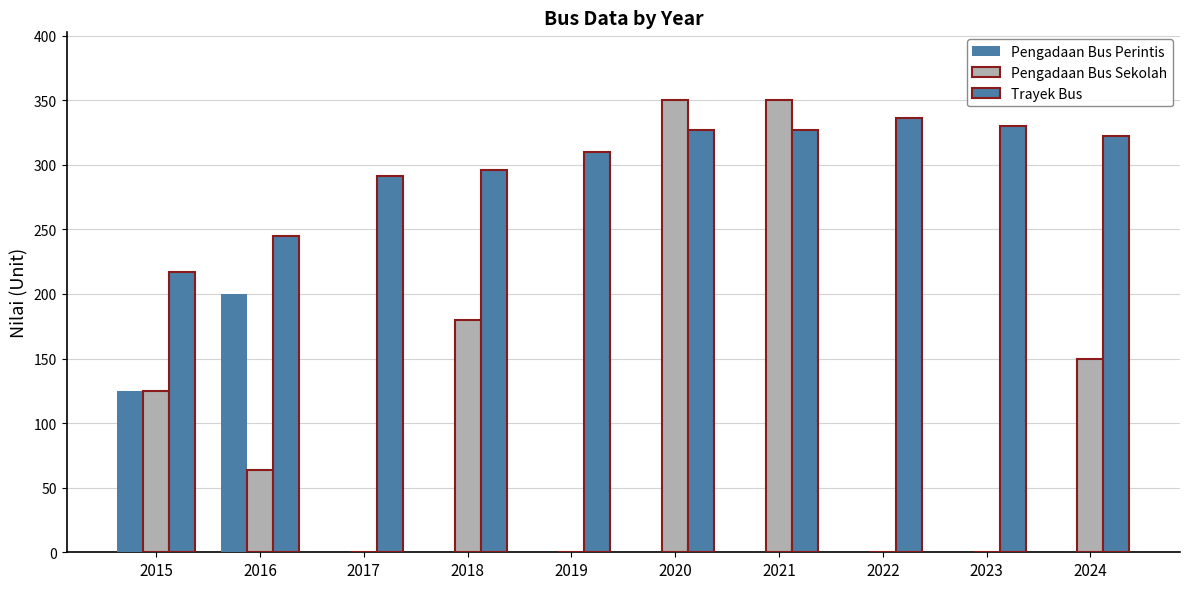

At 2018, list the series in order from largest to smallest.

Trayek Bus, Pengadaan Bus Sekolah, Pengadaan Bus Perintis